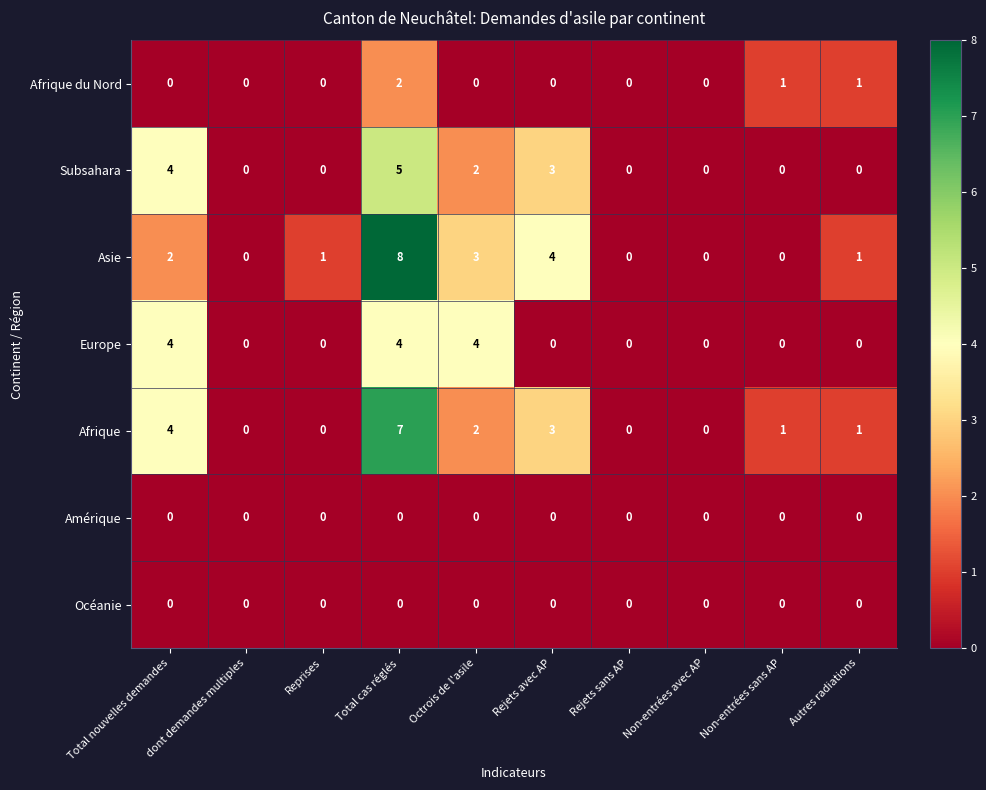

At which category is the sum across all series the highest?

Total cas réglés